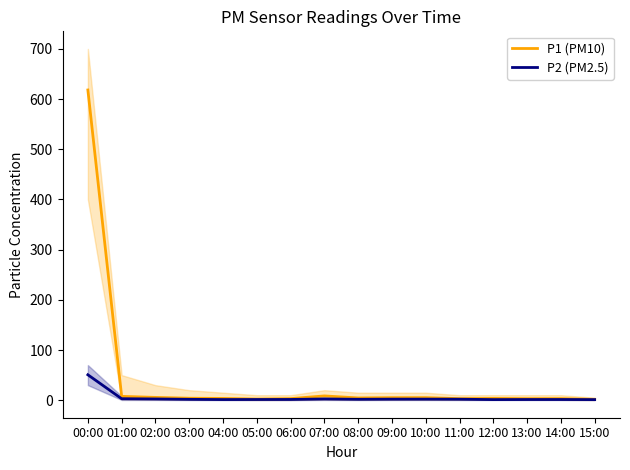

How many series are shown in this chart?

2